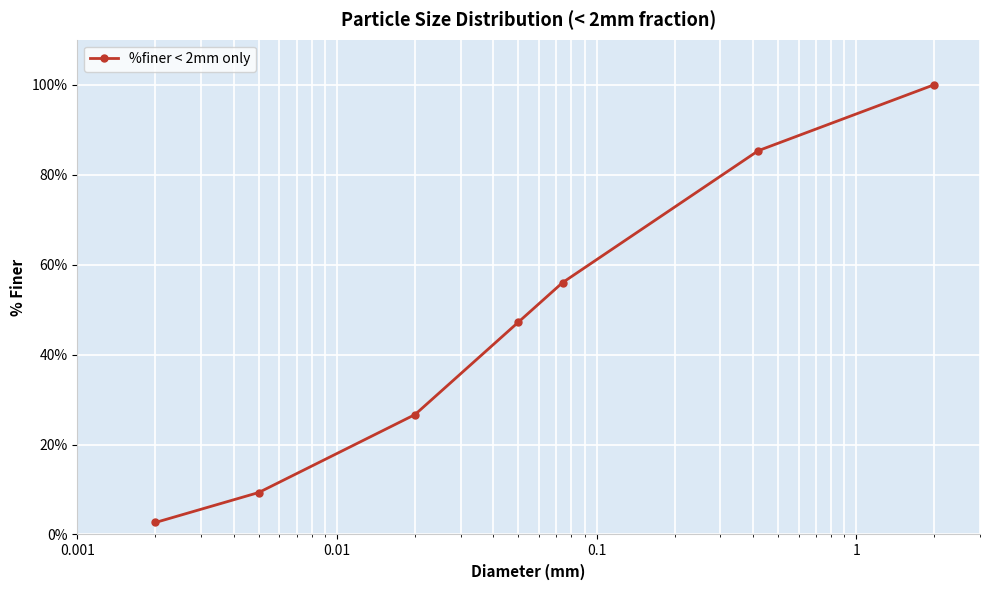

Reading left to right, list all the values displayed in this chart.

2.7	9.3	26.7	47.2	56.0	85.3	100.0